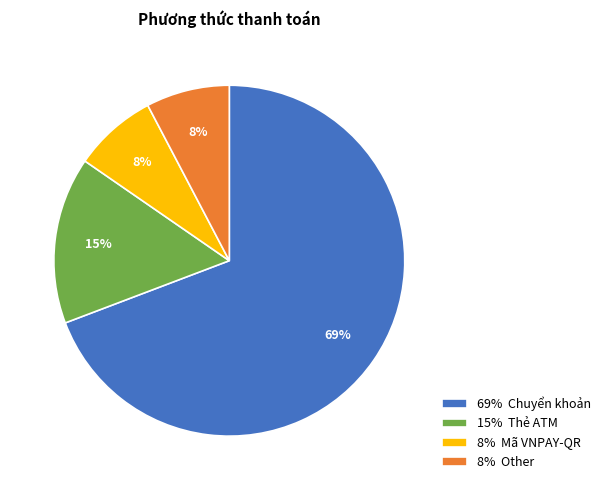

To the nearest percent, what is the average slice percentage?

25%